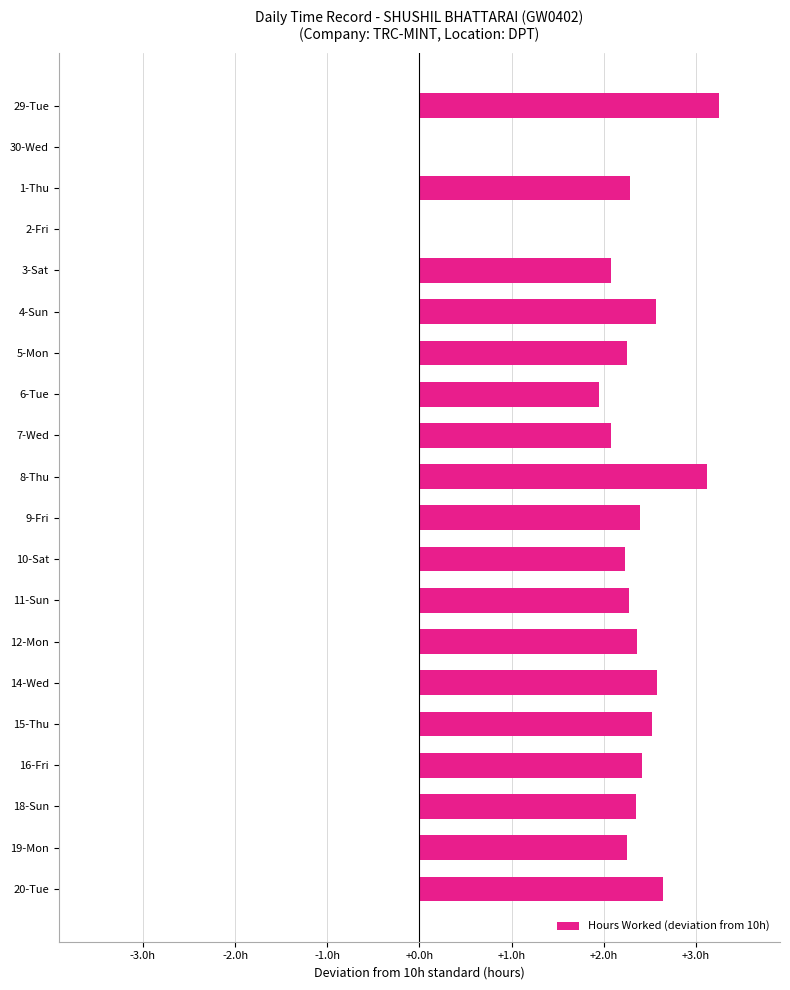

What is the difference between the second highest and minimum values?

3.1